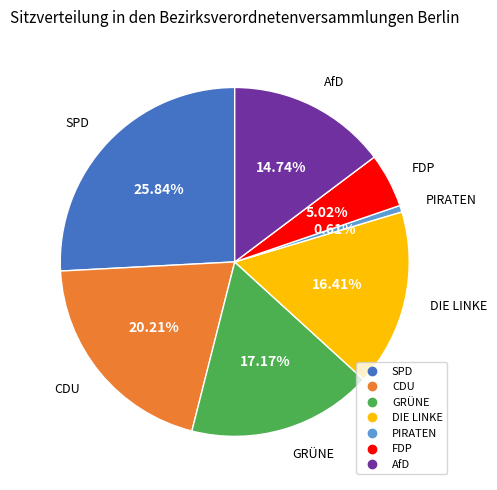

What portion of the pie excludes SPD?

74.2%